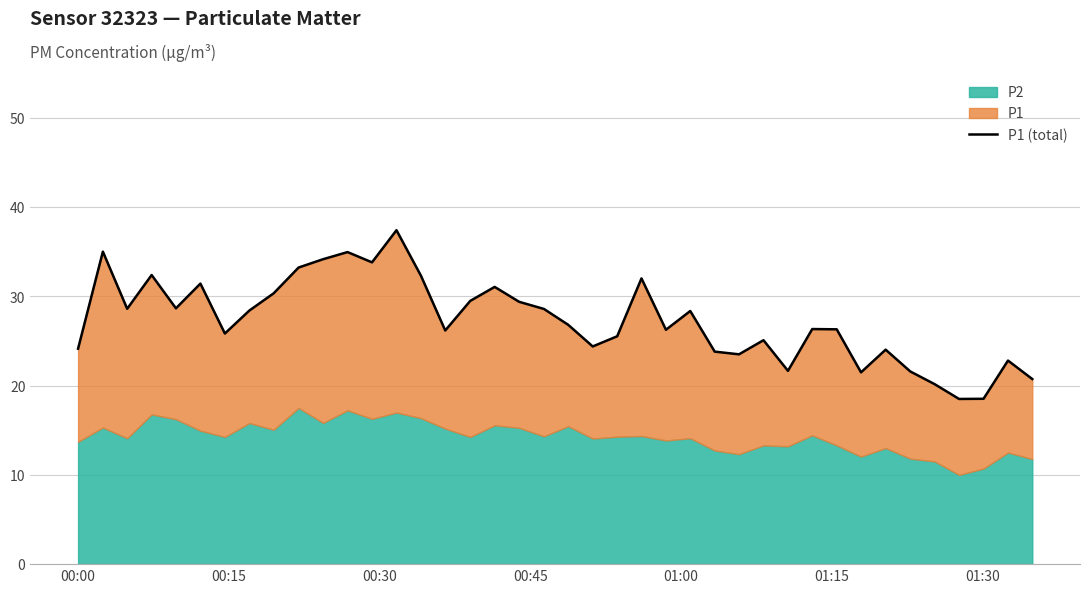

True or false: there are more than 0 points higher than both neighbors.

True